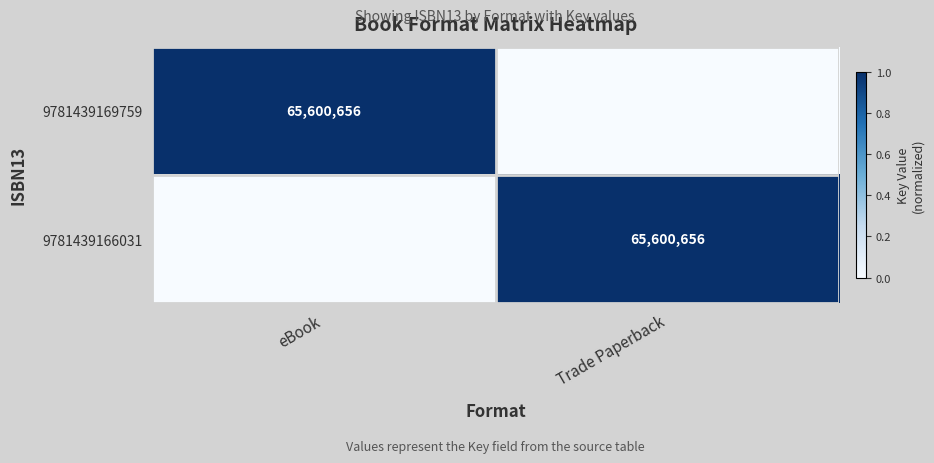

The 9781439166031 series shows 43632419 at Trade Paperback. True or false?

False